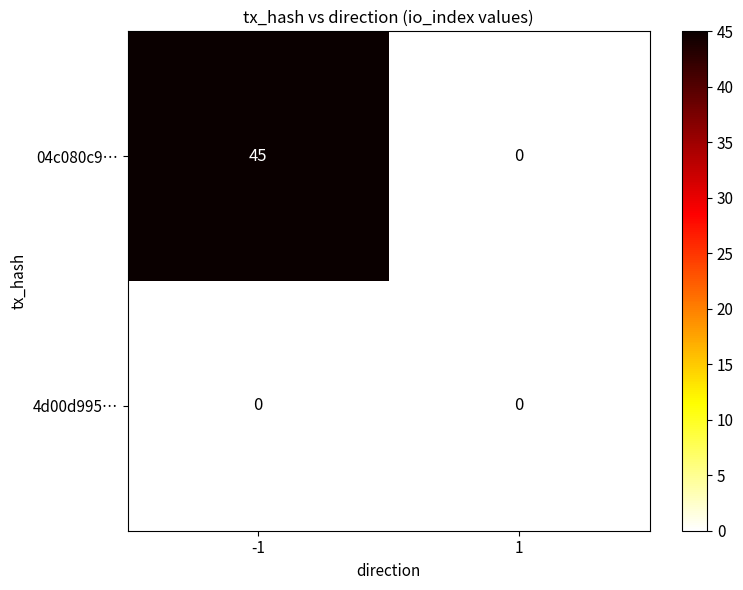

Reading left to right, transcribe all the data shown in this chart.

04c080c9…: -1=45	1=0
4d00d995…: -1=0	1=0